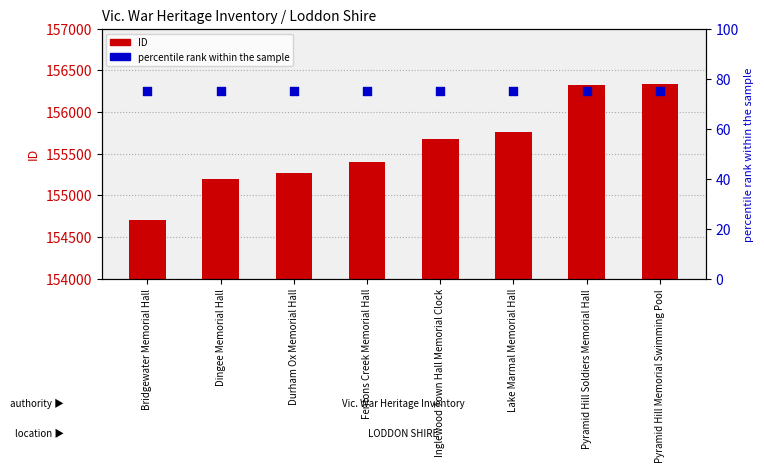

Which series has the largest total across all categories?

ID